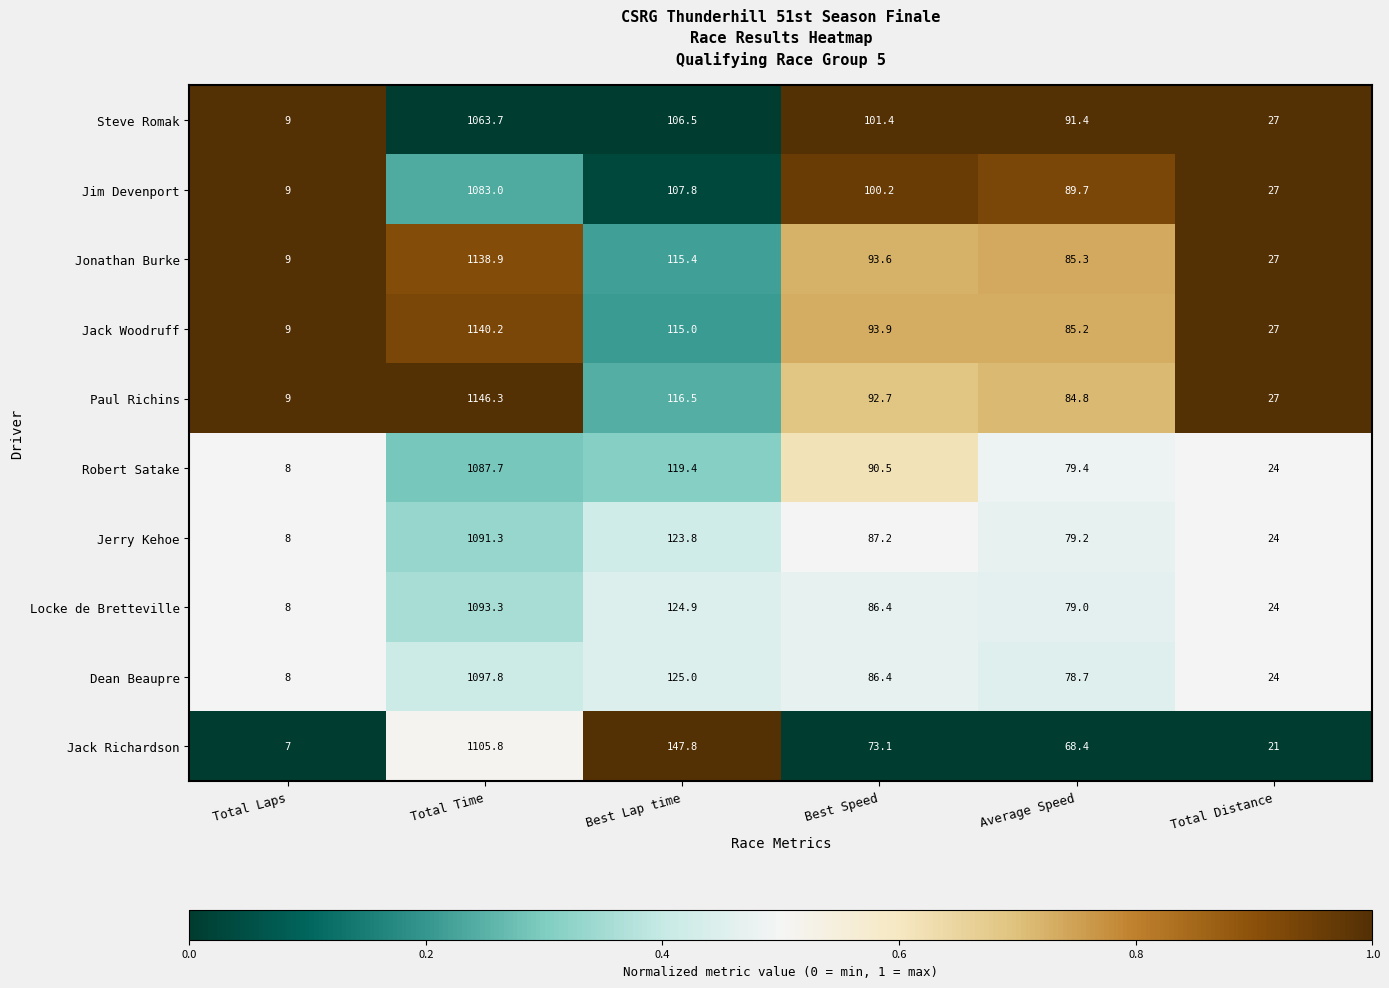

The value of Steve Romak at Average Speed is 91.4. True or false?

True